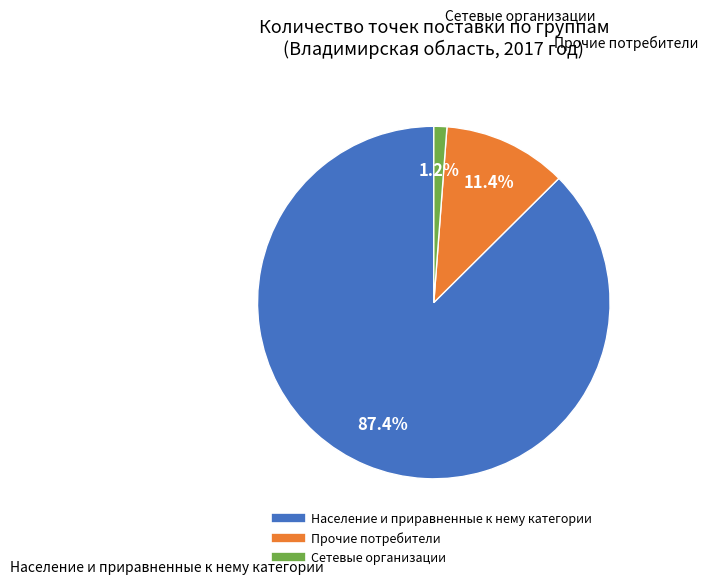

How many segments does this pie chart have?

3